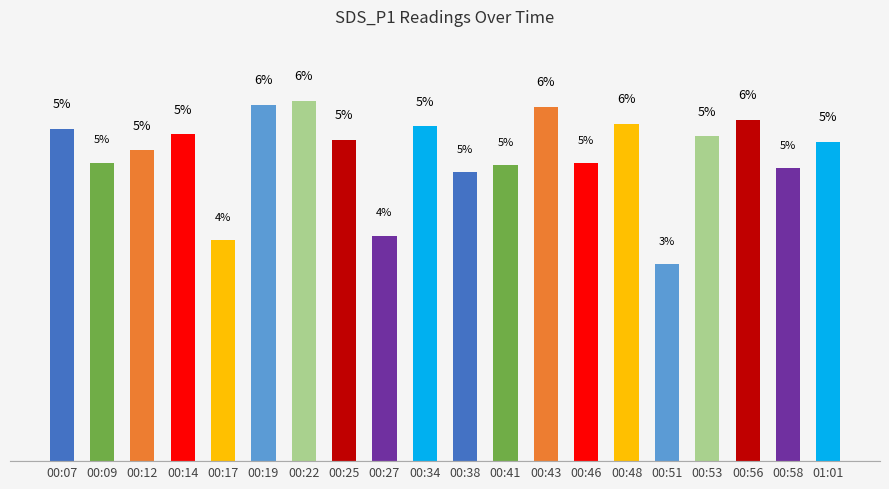

List the labels in order of value, largest first.

00:22, 00:19, 00:43, 00:56, 00:48, 00:34, 00:07, 00:14, 00:53, 00:25, 01:01, 00:12, 00:09, 00:46, 00:41, 00:58, 00:38, 00:27, 00:17, 00:51